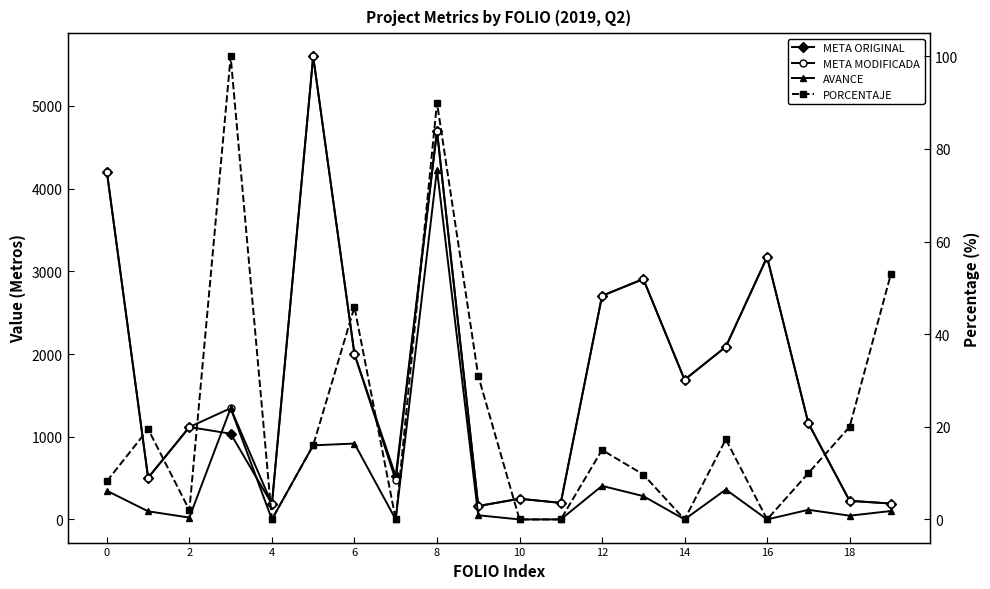

How many values in AVANCE are above zero?

14